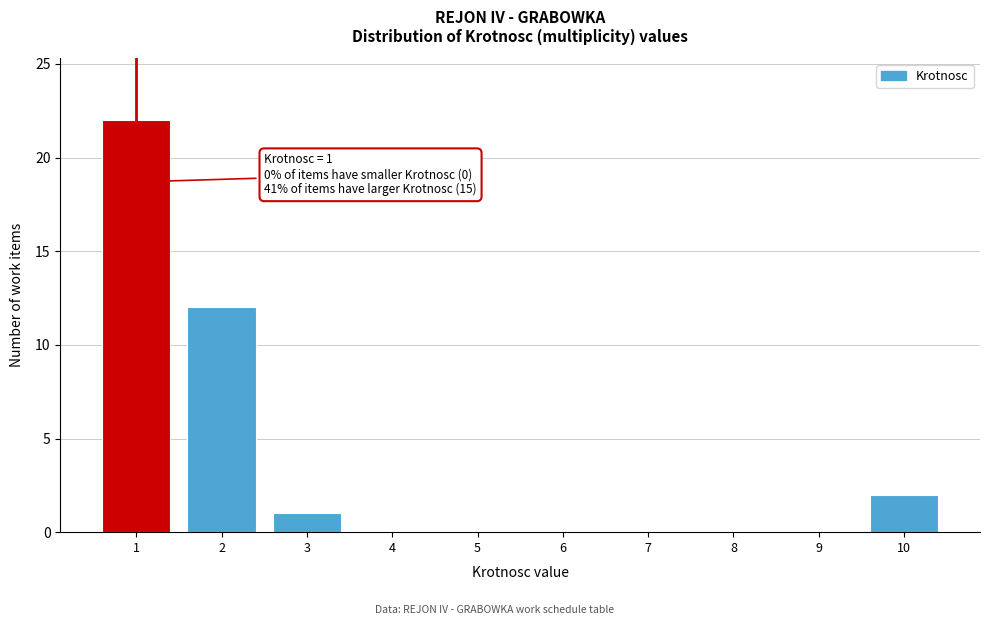

Reading left to right, extract all data points from this chart.

1=22	2=12	3=1	4=0	5=0	6=0	7=0	8=0	9=0	10=2